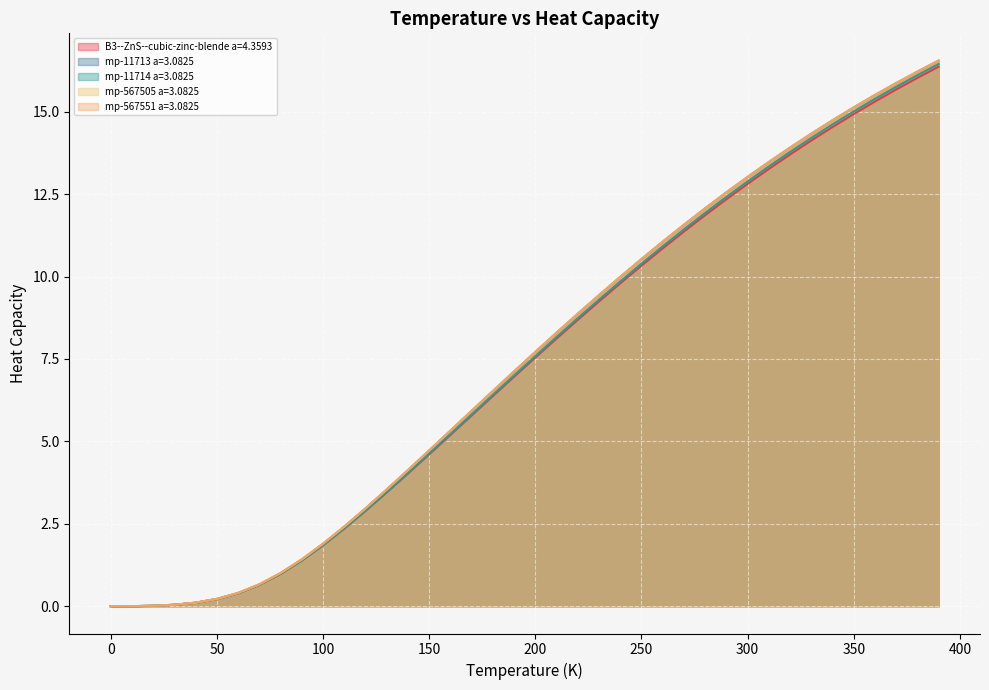

How many values in mp-567551 a=3.0825 are above zero?

39